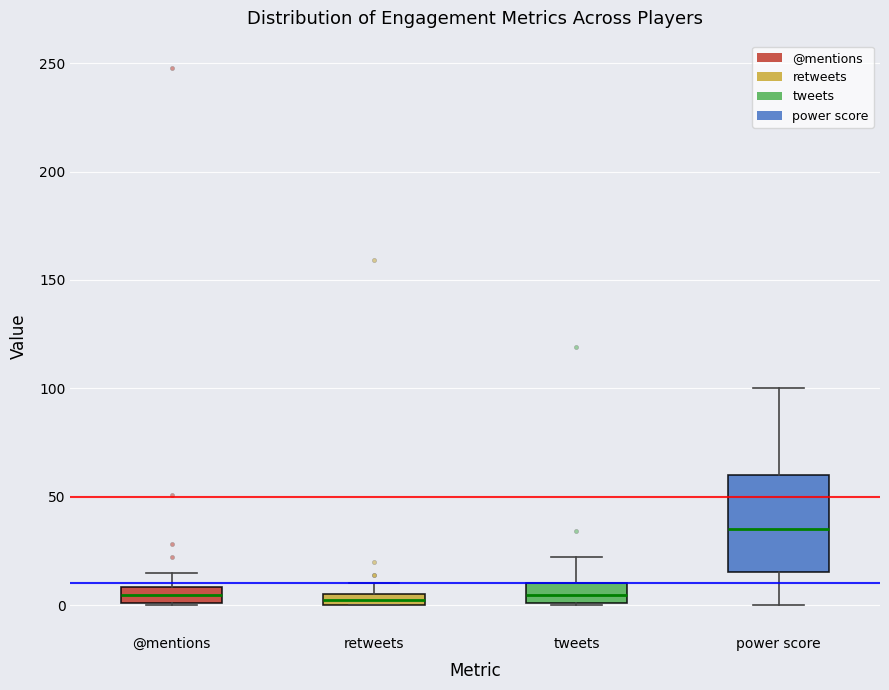

Where does the upper whisker of the box for power score end on the y-axis? The values are not printed on the chart, so give them approximately, as read against the axis.

100